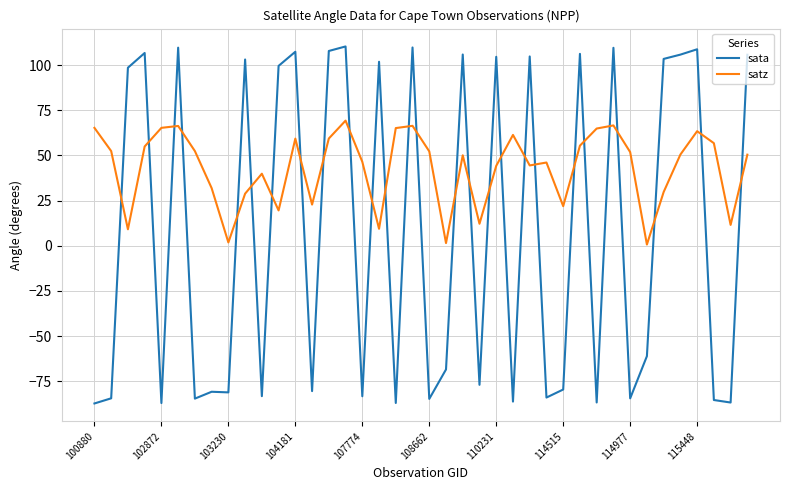

Which series has the largest total across all categories?

satz